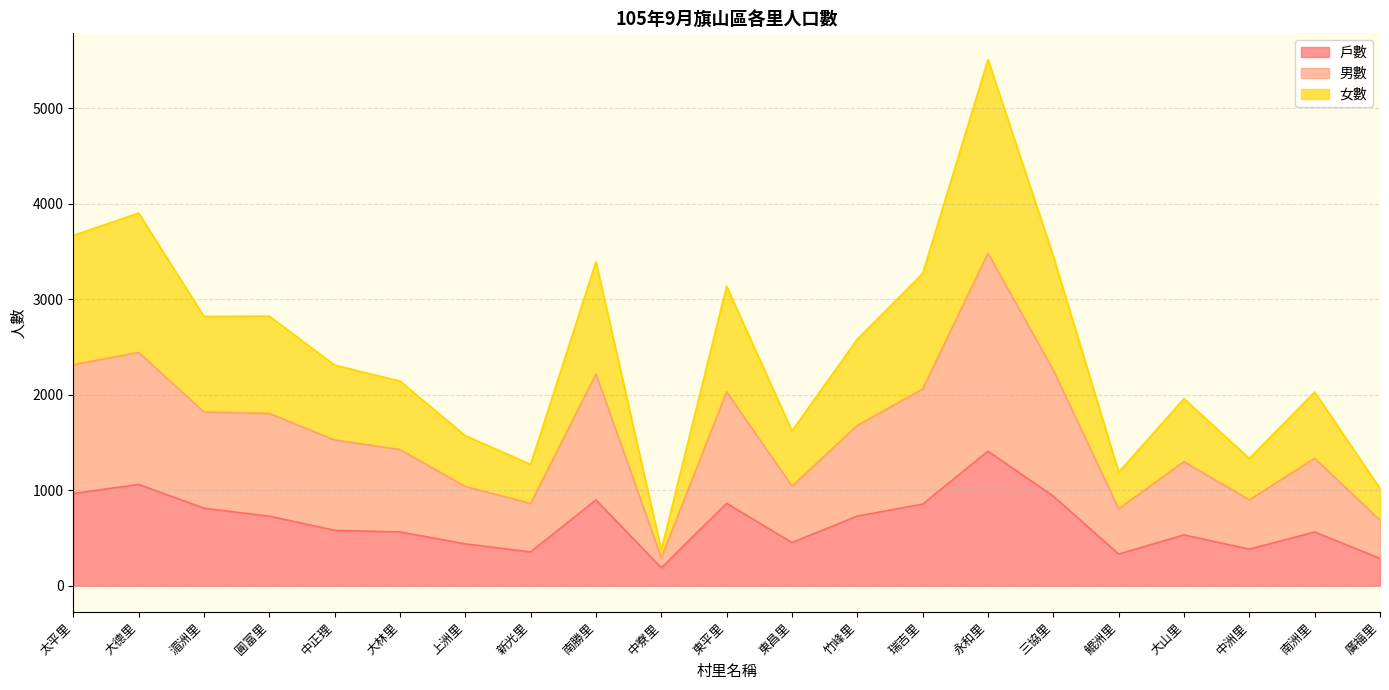

How many interior local peaks does the 戶數 series have?

6